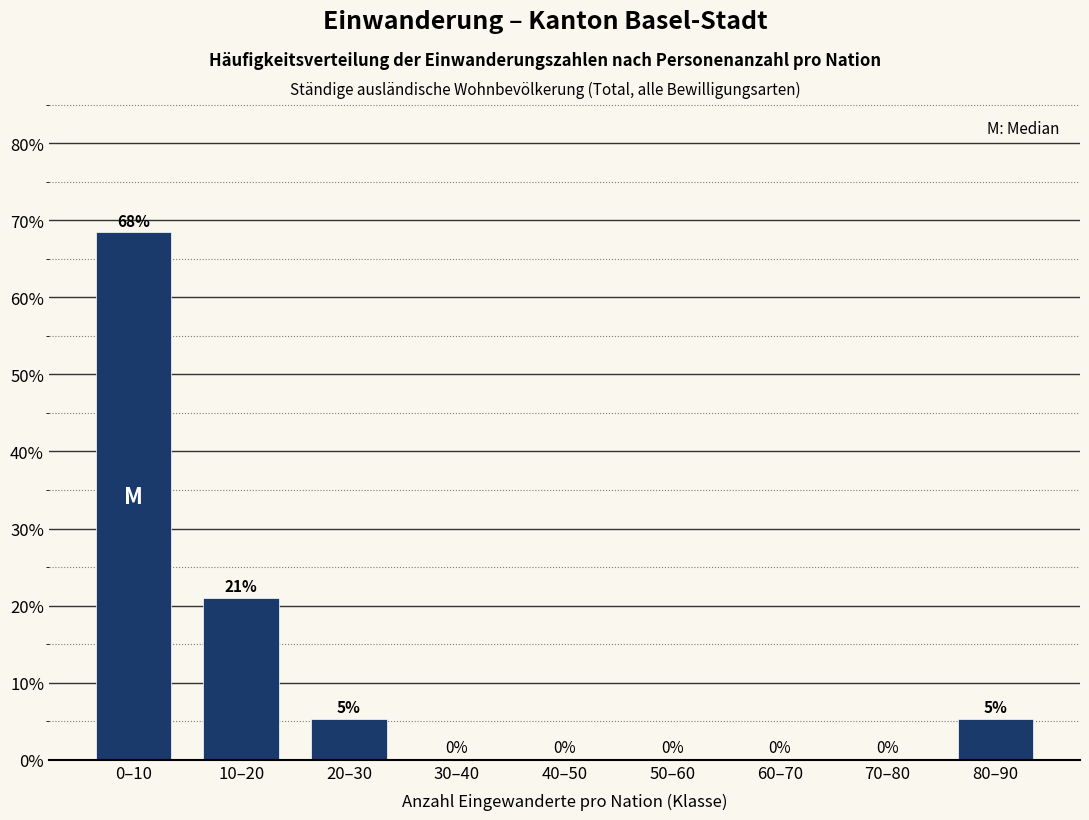

Is it true that the value at 50–60 is -33.7?

False